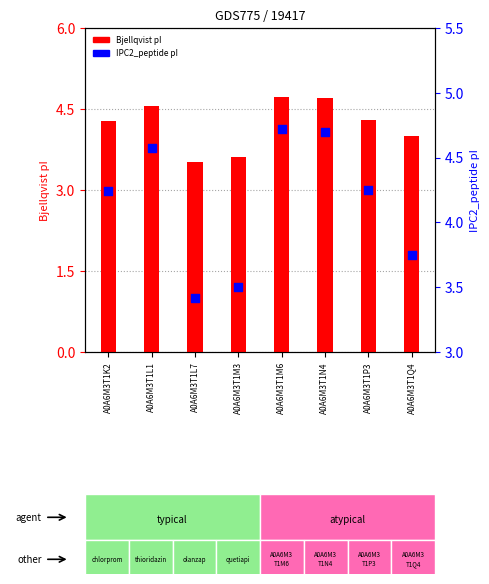

Which series contains the lowest Y value?

IPC2_peptide